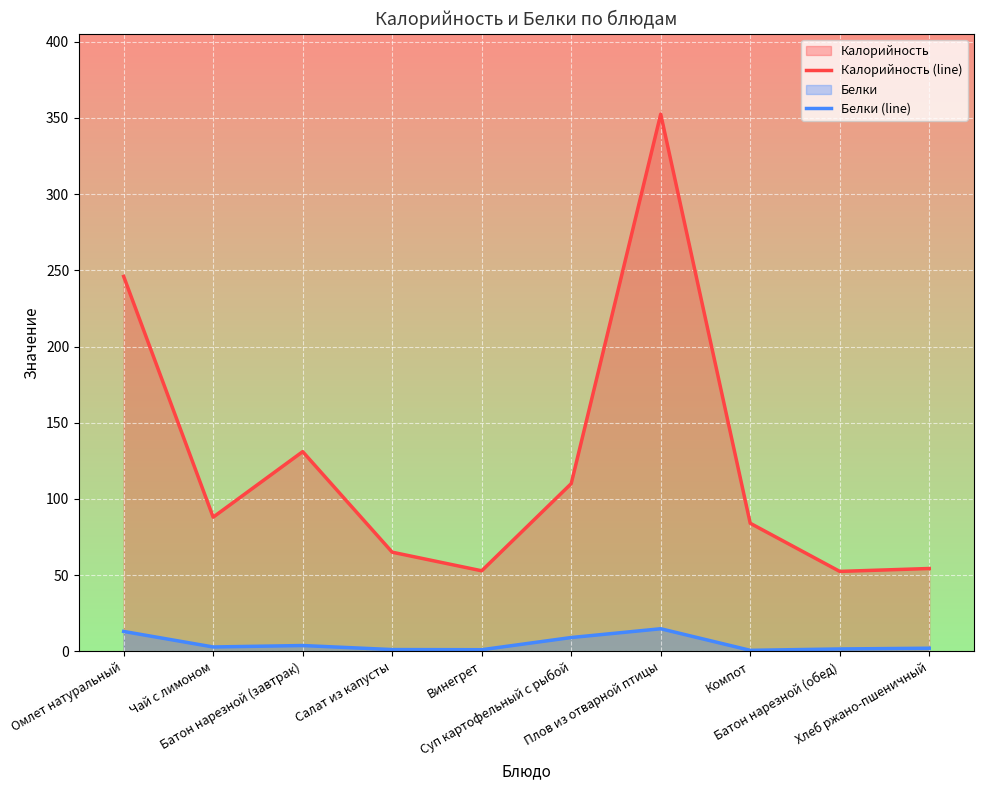

What is the difference between the maximum and minimum values in the Калорийность (line) series?

300.1